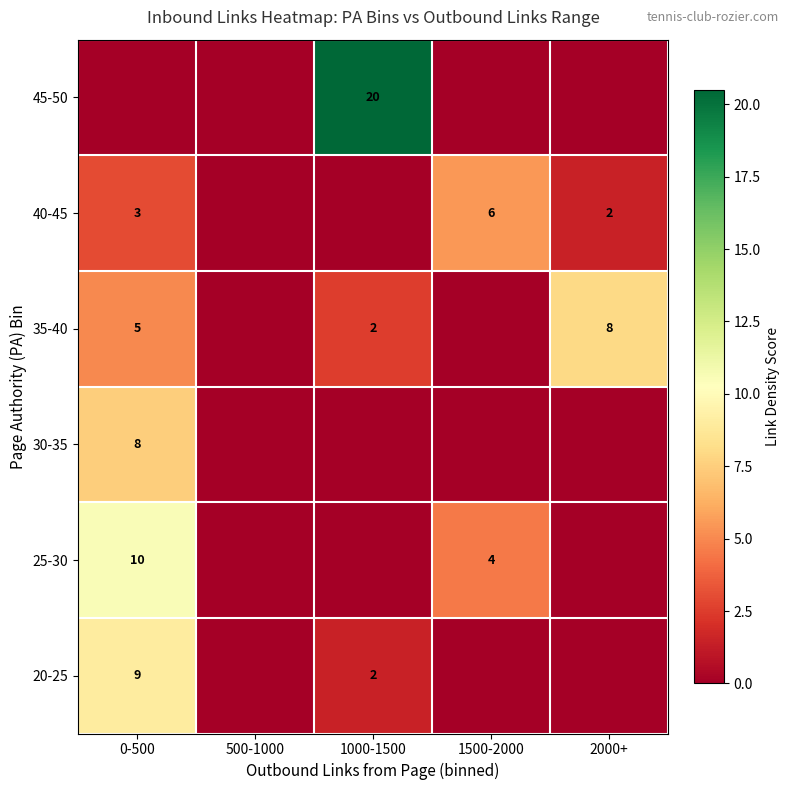

True or false: 35-40 has a value of 2 at 1000-1500.

True